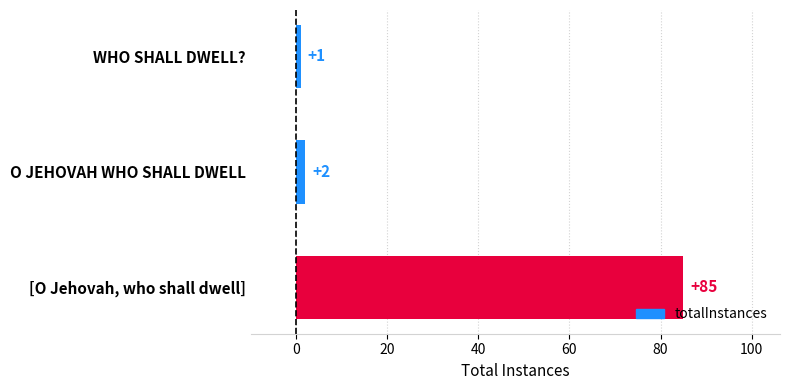

What is the difference between the maximum and second lowest values?

83